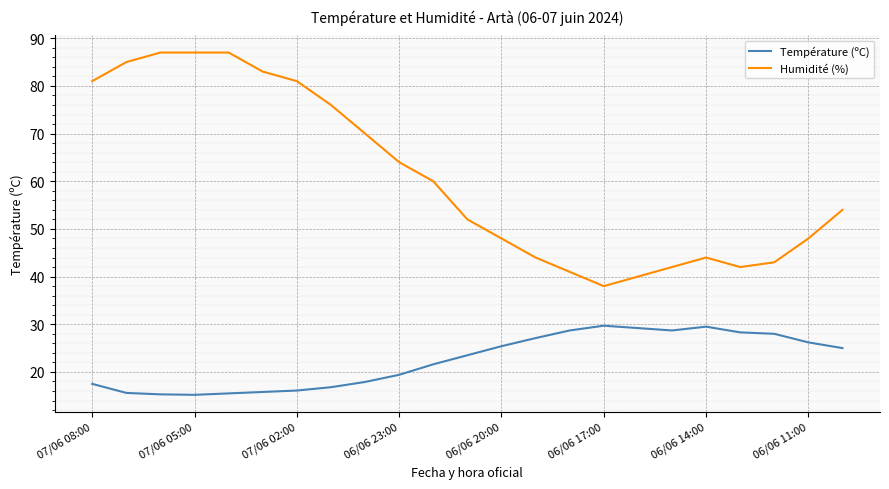

True or false: Humidité (%) and Température (ºC) intersect in this chart.

False